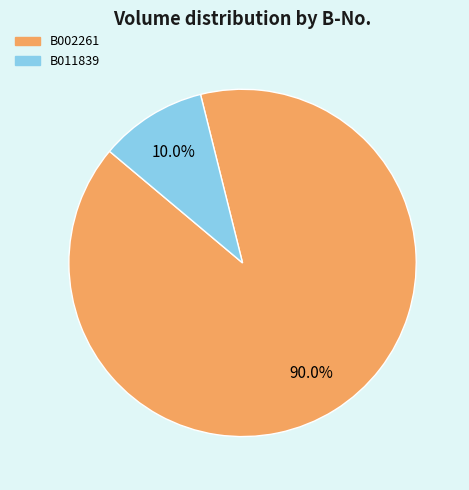

True or false: B002261 accounts for 90% of the total.

True